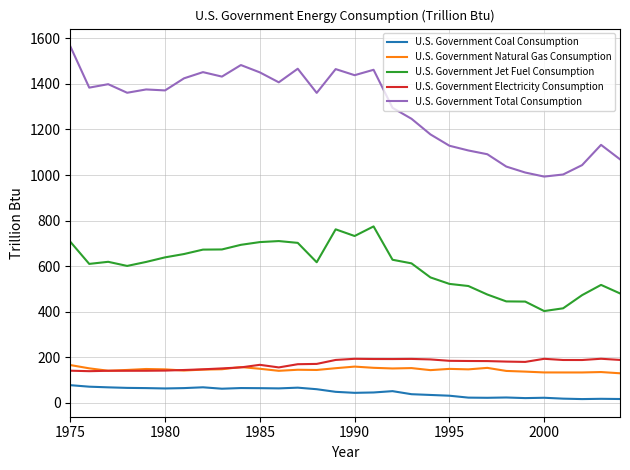

Which series has the largest total across all categories?

U.S. Government Total Consumption